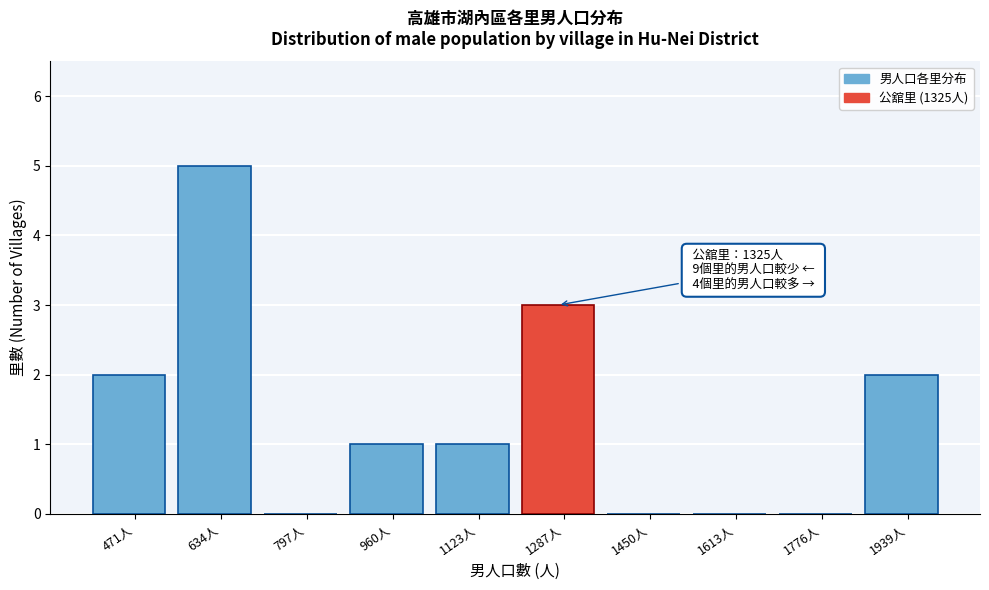

Reading left to right, list all the values displayed in this chart.

471人=2	634人=5	797人=0	960人=1	1123人=1	1287人=3	1450人=0	1613人=0	1776人=0	1939人=2